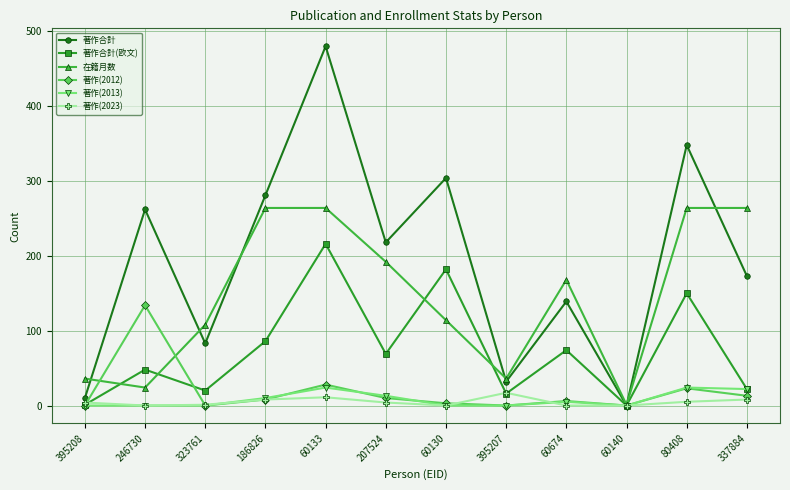

How many lines are shown in the chart?

6